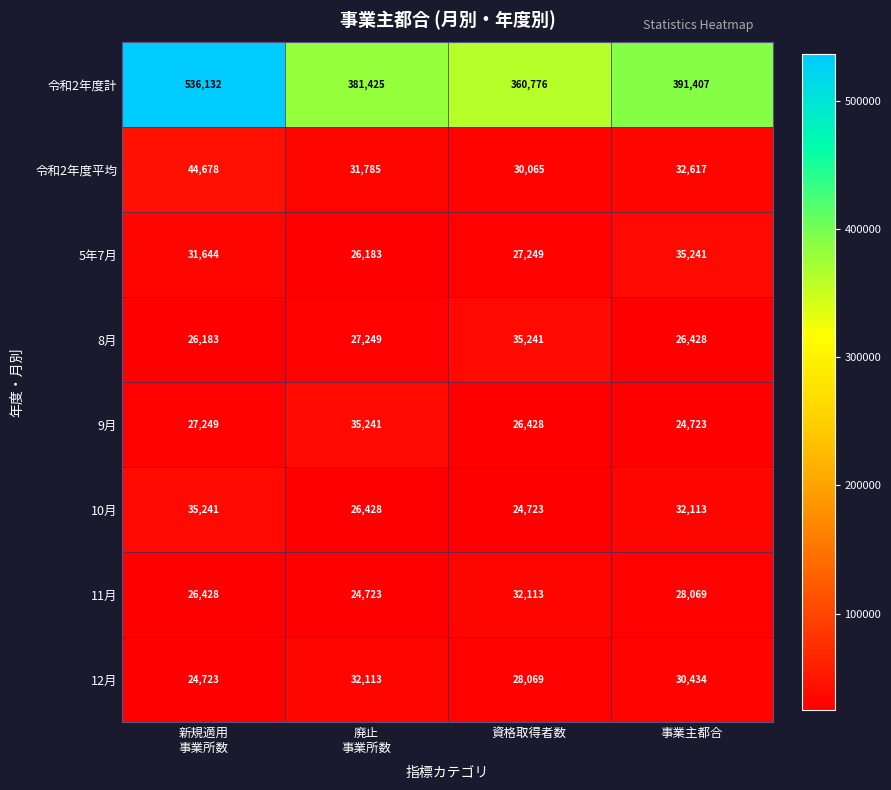

The 令和2年度計 series shows 237507 at 資格取得者数. True or false?

False